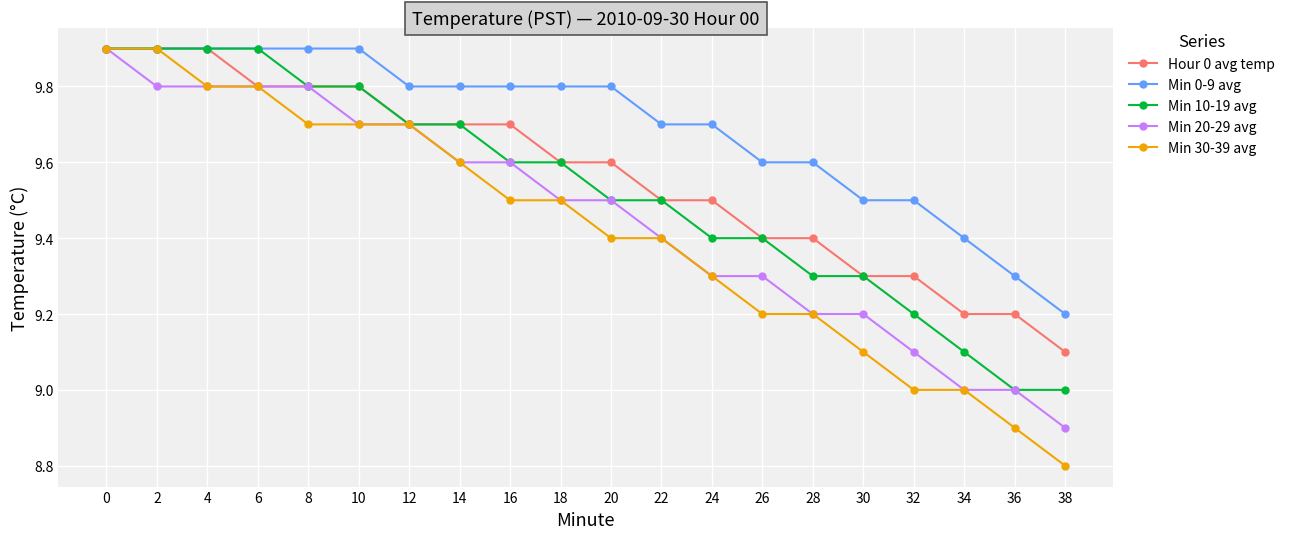

Which series has the widest spread of values?

Min 30-39 avg